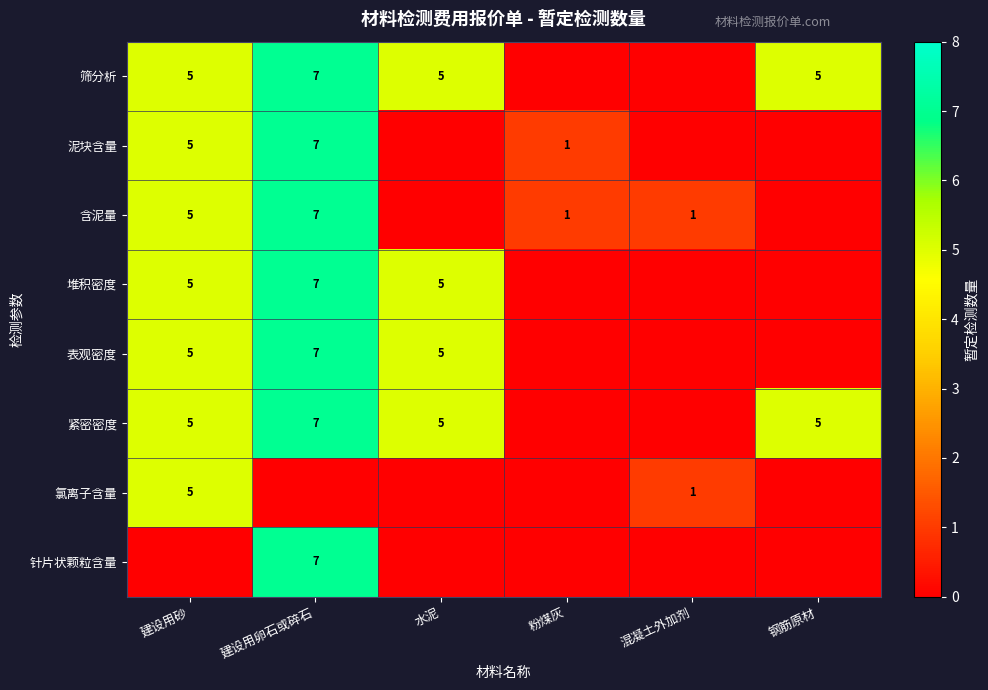

Count the number of categories in the chart.

6